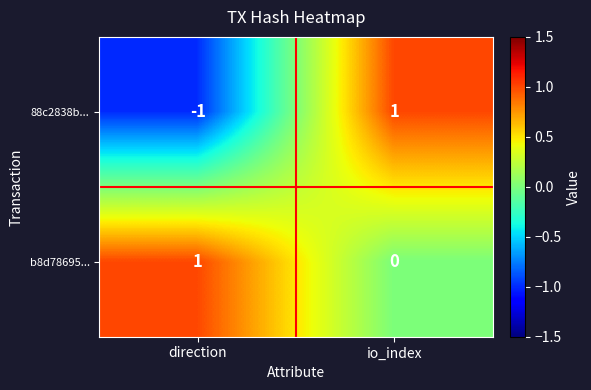

Where is 88c2838b... nearest to the value 0?

direction